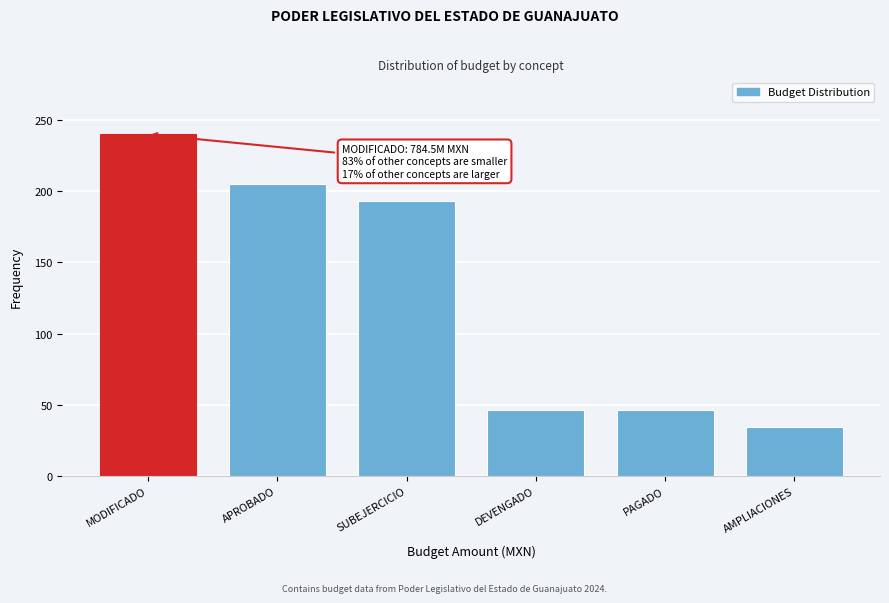

What is the difference between the second highest and minimum values?

170.5